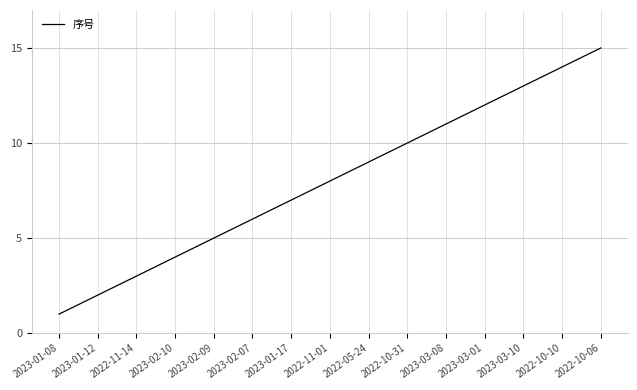

Which has a higher value, 2022-10-10 or 2022-10-06?

2022-10-06